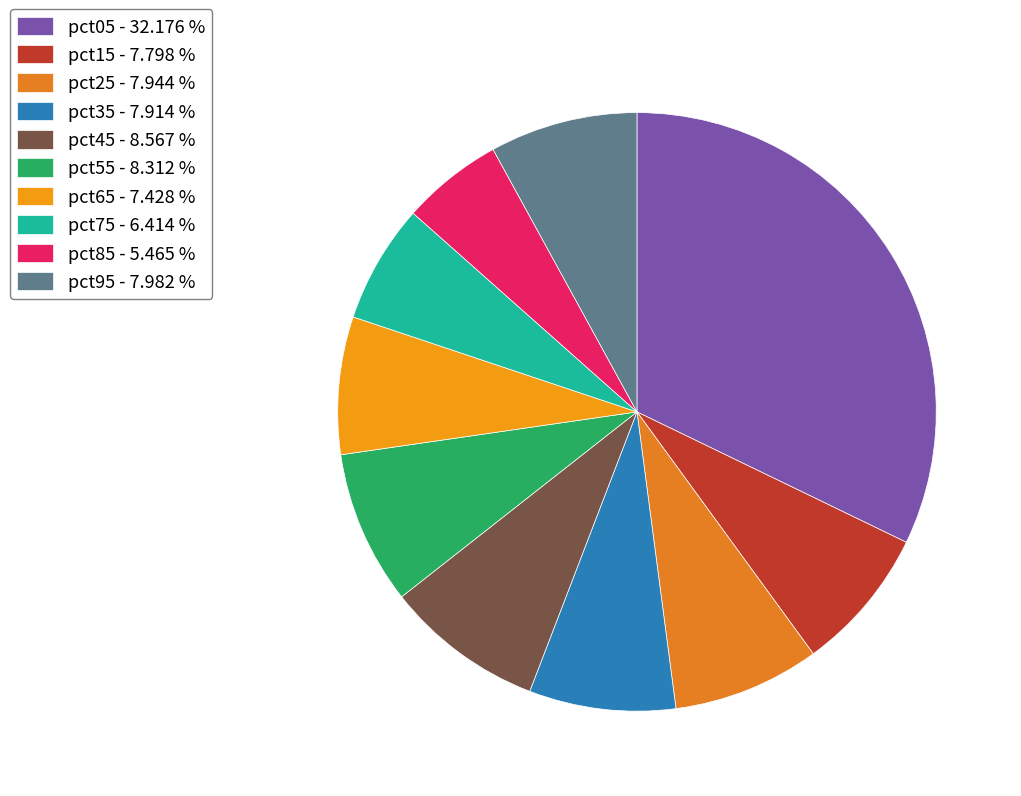

Rank the categories by value from lowest to highest.

pct85, pct75, pct65, pct15, pct35, pct25, pct95, pct55, pct45, pct05